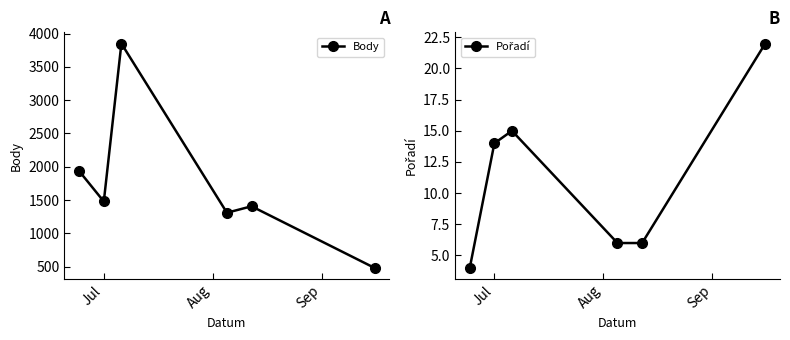

True or false: Body and Pořadí intersect in this chart.

False